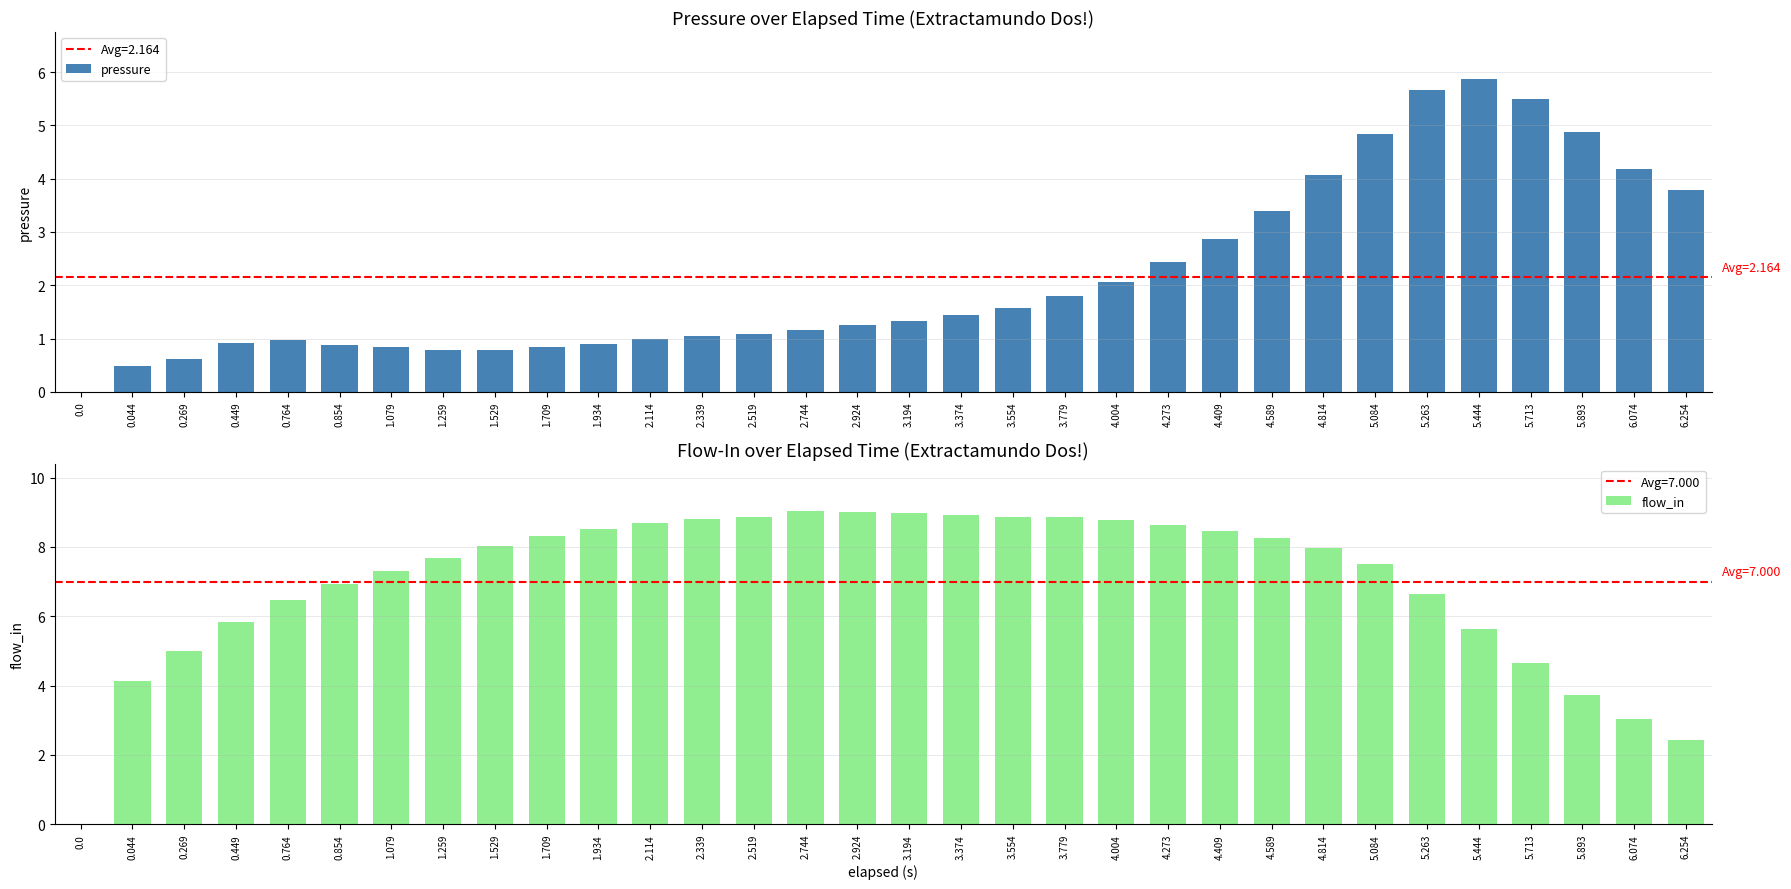

What is the spread (max minus min) of values at 3.554?

7.3